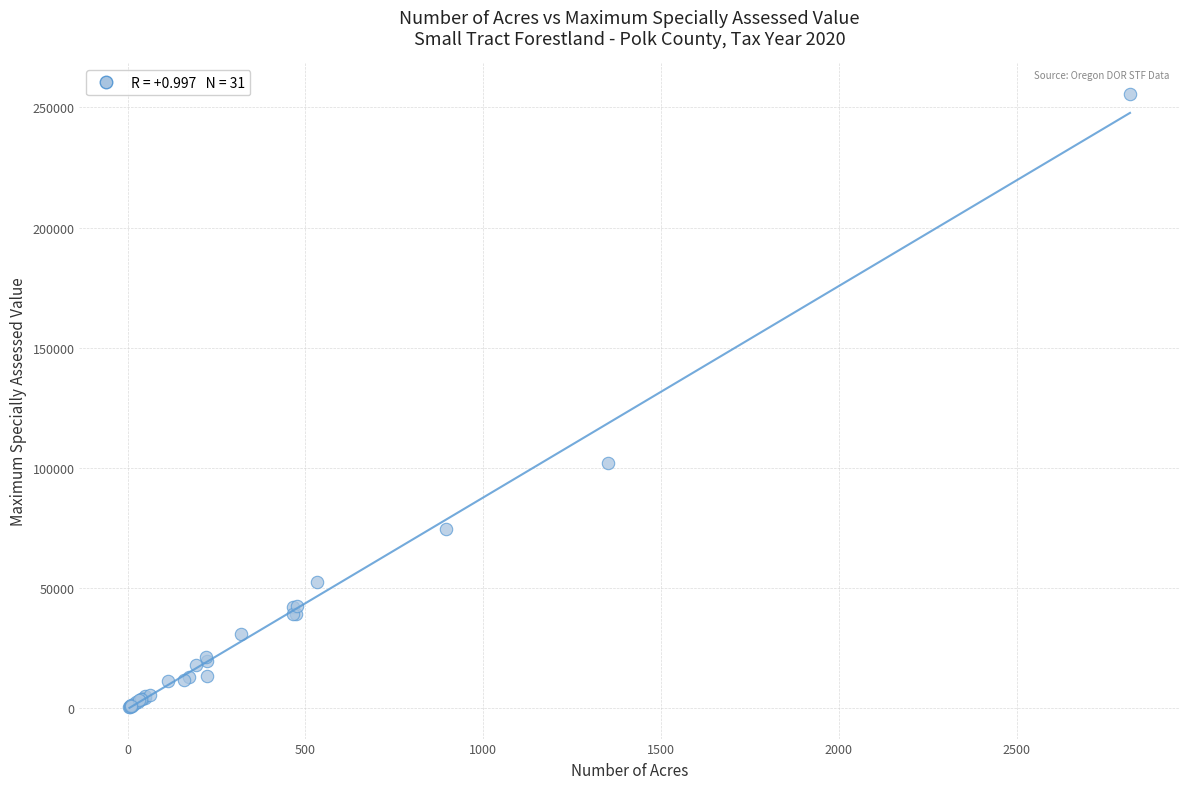

What Y value in the scatter plot is closest to 127954?

102047